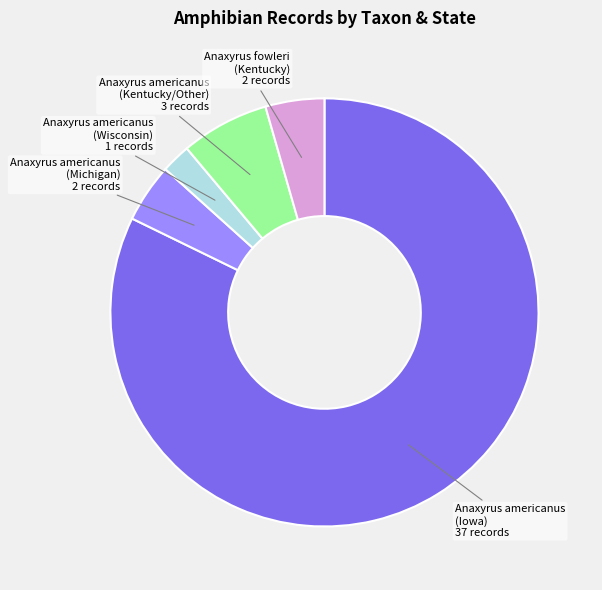

Is there a majority slice in this chart?

Yes